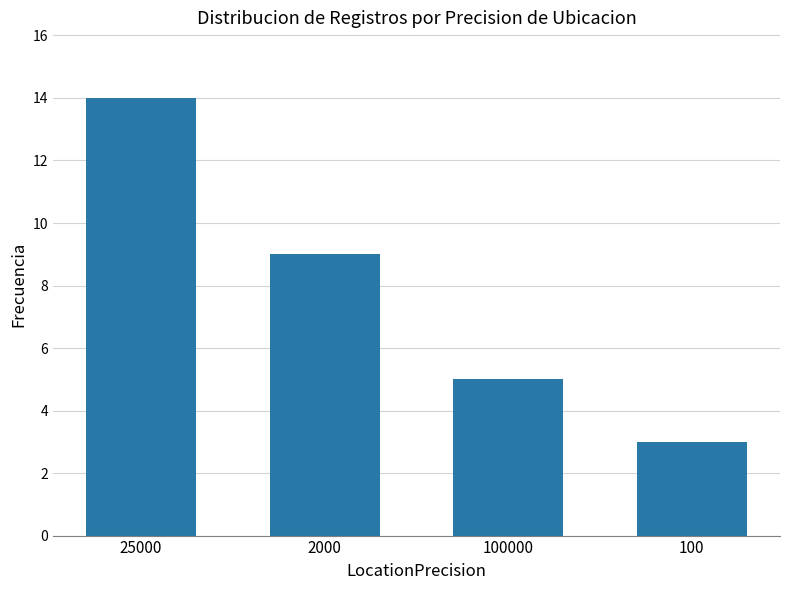

What is the label of the 2nd bar from the left?

2000